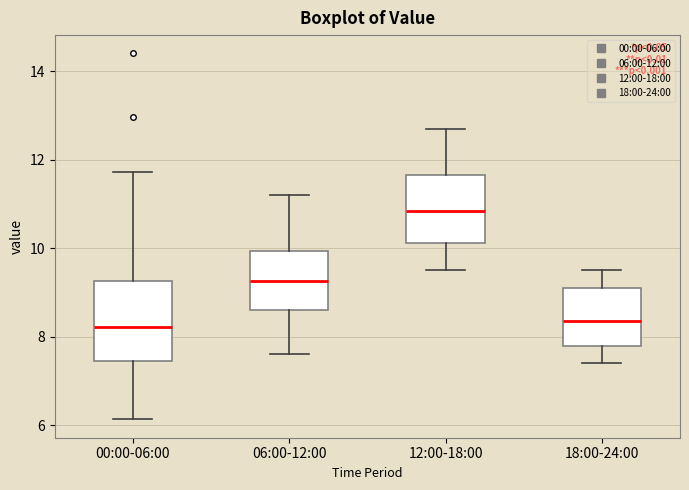

Reading left to right, read every box against the y-axis: the position of its median line, the range the box covers, and the ends of its whiskers. The values are not printed on the chart, so give them approximately, as read against the axis.

00:00-06:00: median 8.2, box 7.4 to 9.2, whiskers 6.2 to 11.8
06:00-12:00: median 9.2, box 8.6 to 10.0, whiskers 7.6 to 11.2
12:00-18:00: median 10.8, box 10.2 to 11.6, whiskers 9.6 to 12.8
18:00-24:00: median 8.4, box 7.8 to 9.2, whiskers 7.4 to 9.6